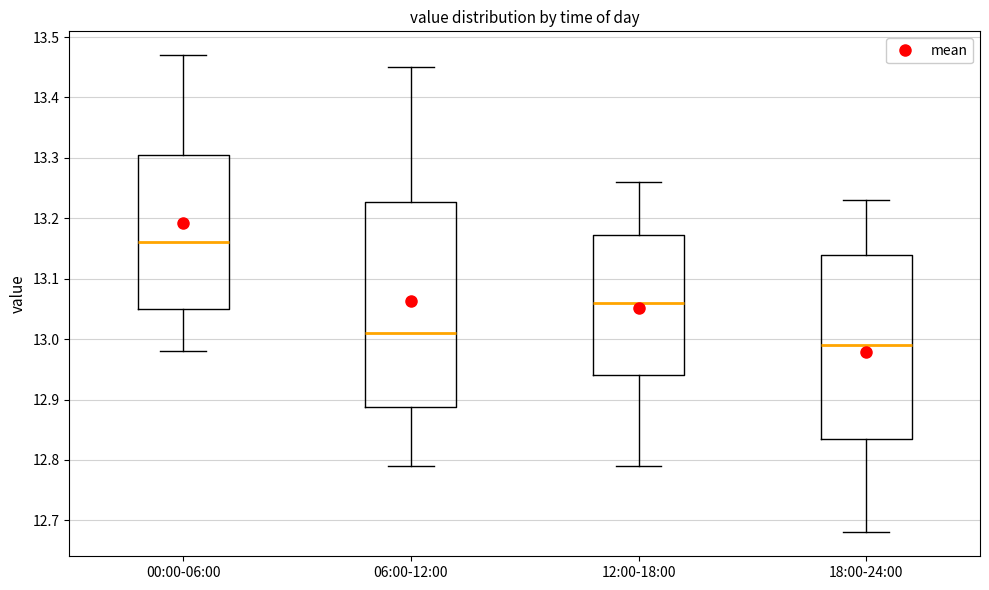

Comparing the boxes themselves (not the whiskers), which one is the tallest?

06:00-12:00